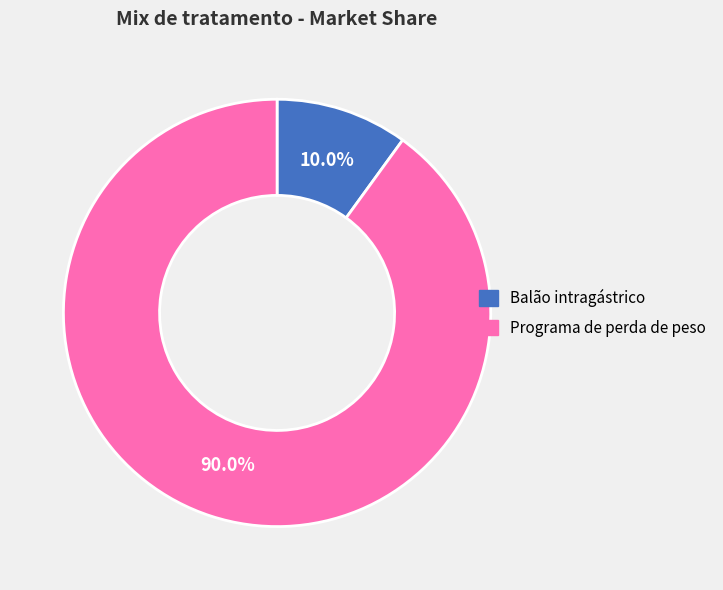

Does any single category account for the majority?

Yes